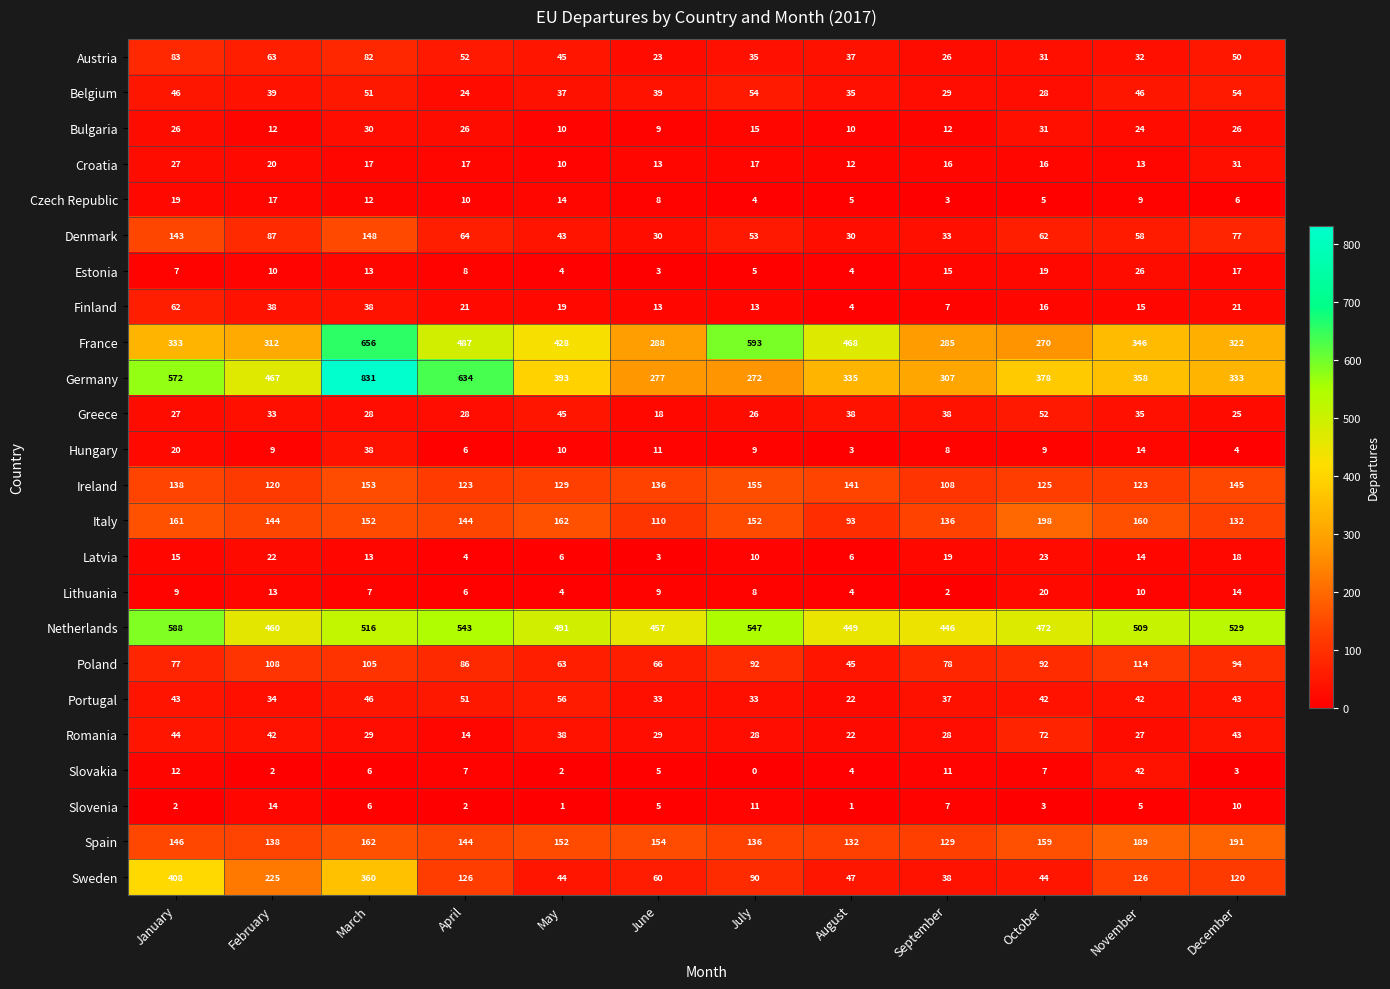

At how many categories does at least one series exceed 811?

1